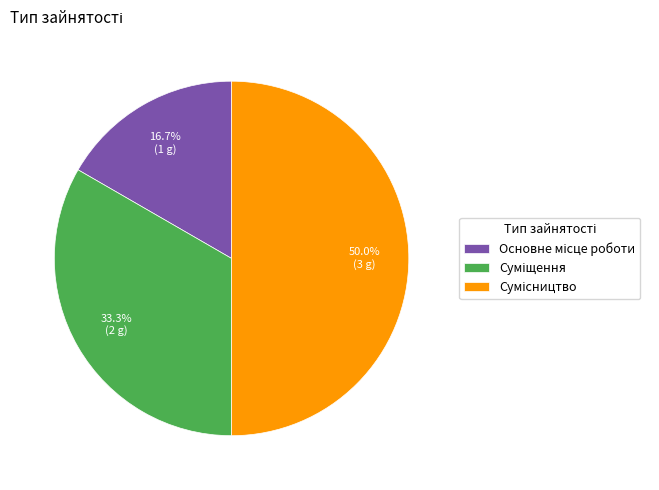

Rank the categories by value from lowest to highest.

Основне місце роботи, Суміщення, Сумісництво